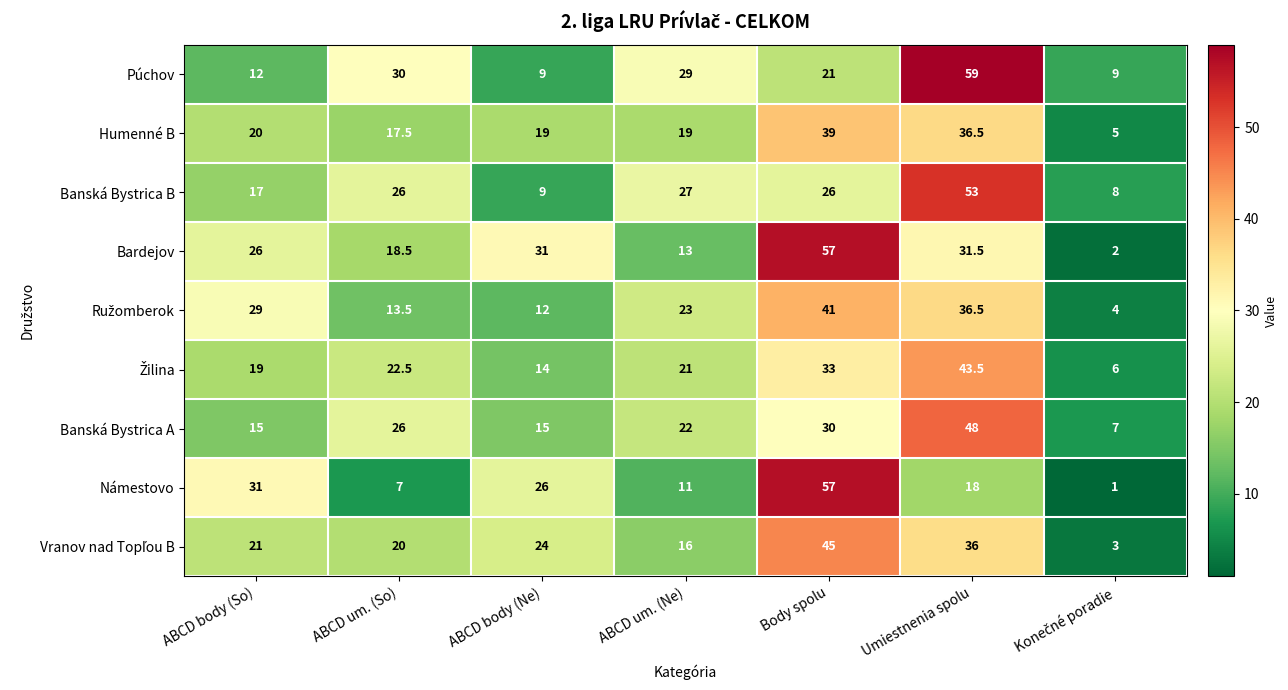

Which series has the widest spread of values?

Námestovo